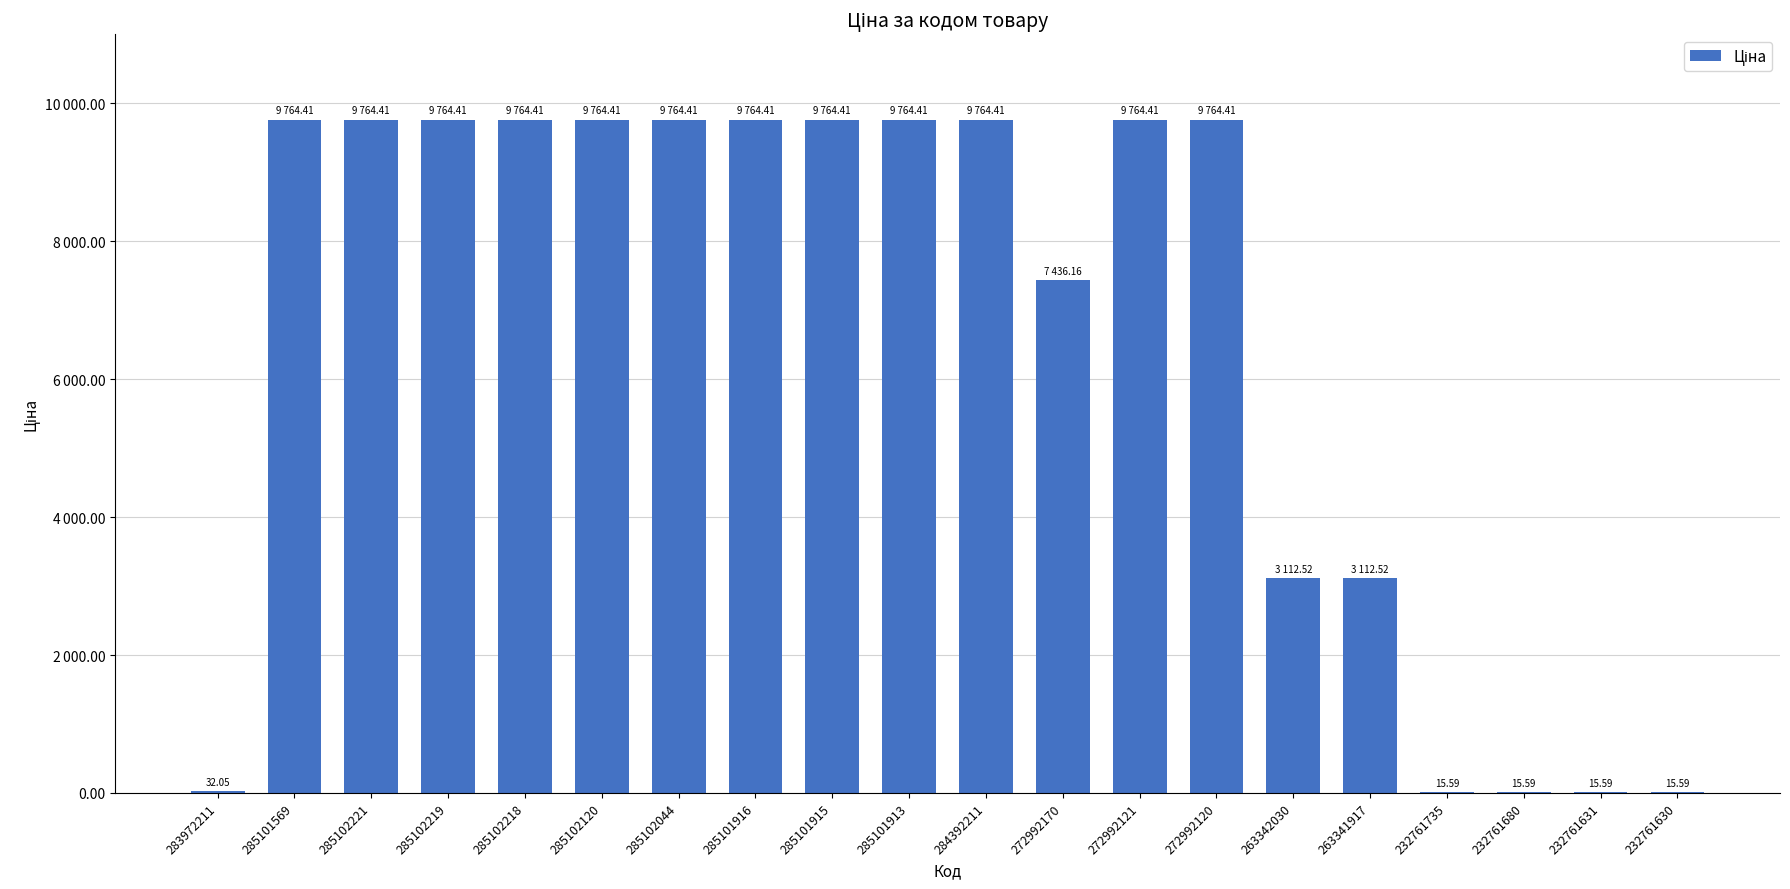

What is the average value?

6546.4